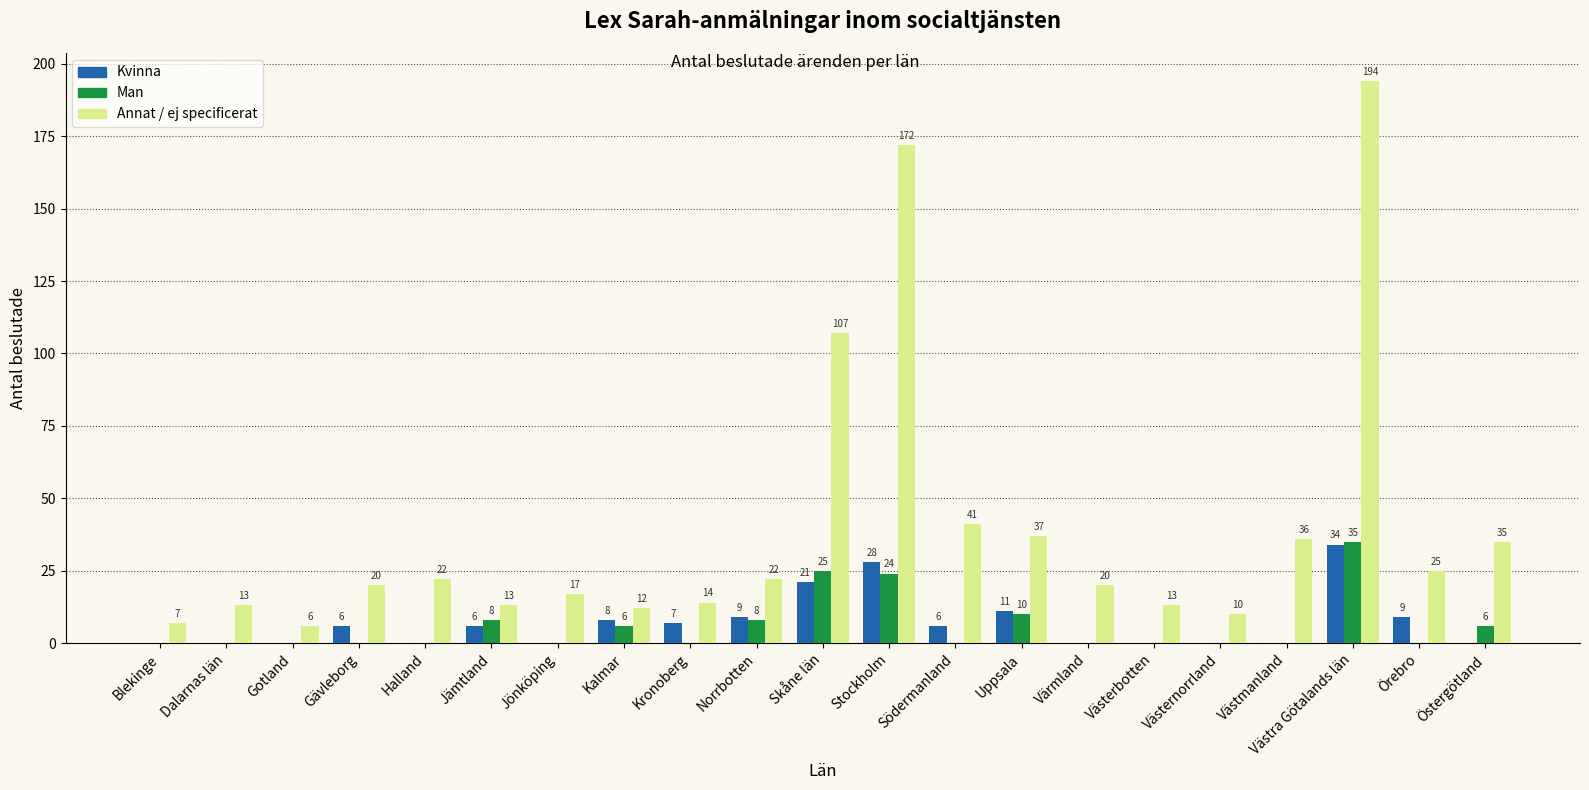

What is the total value across all series at Jämtland?

27